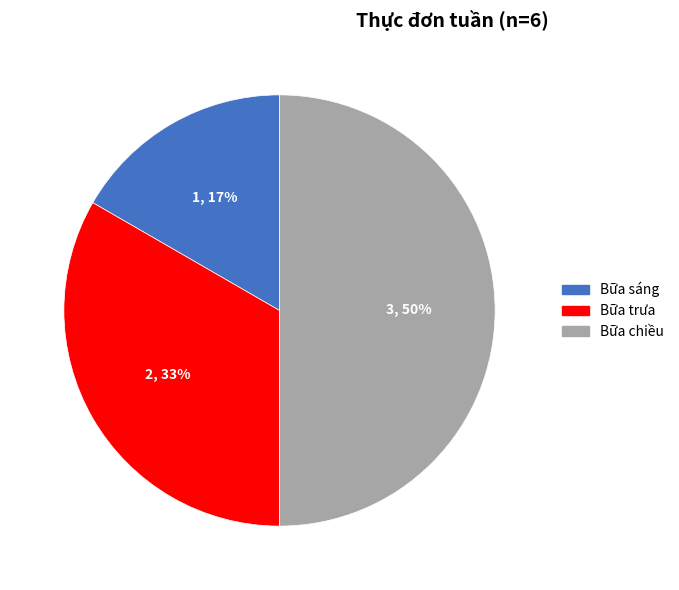

True or false: Bữa sáng accounts for 17% of the total.

True